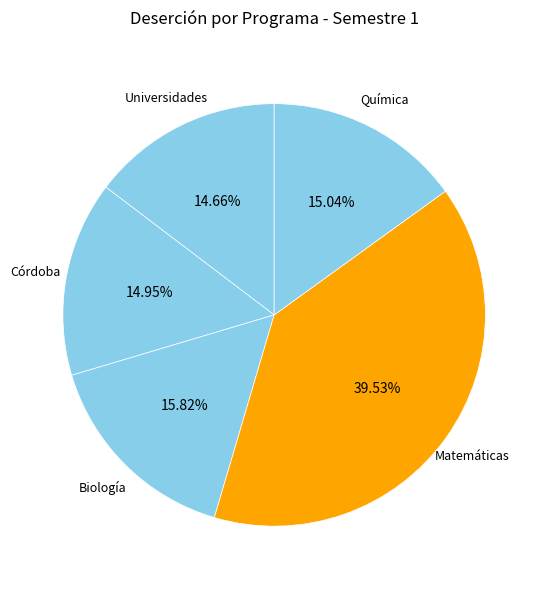

Count the number of slices in the pie.

5